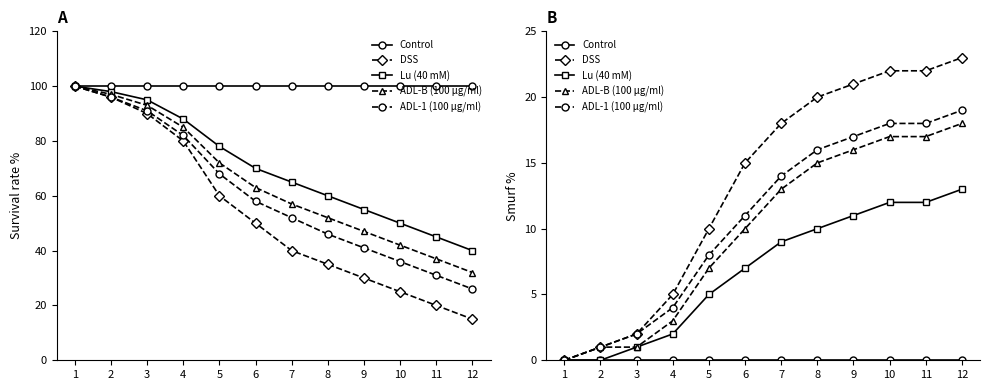

What are all the series names shown in the legend?

Control, DSS, Lu (40 mM), ADL-B (100 μg/ml), ADL-1 (100 μg/ml)